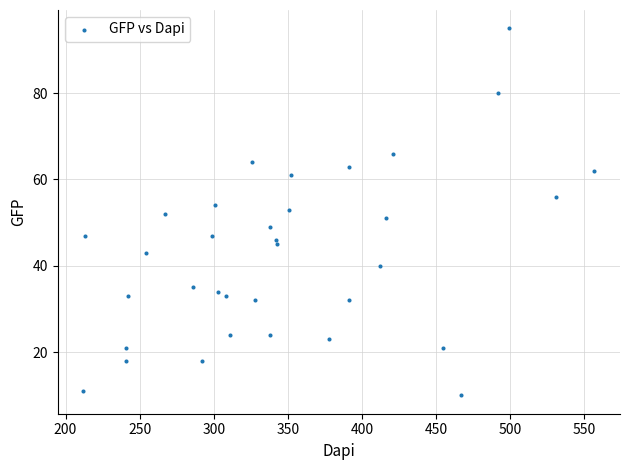

What is the range of Y values (max minus min)?

85